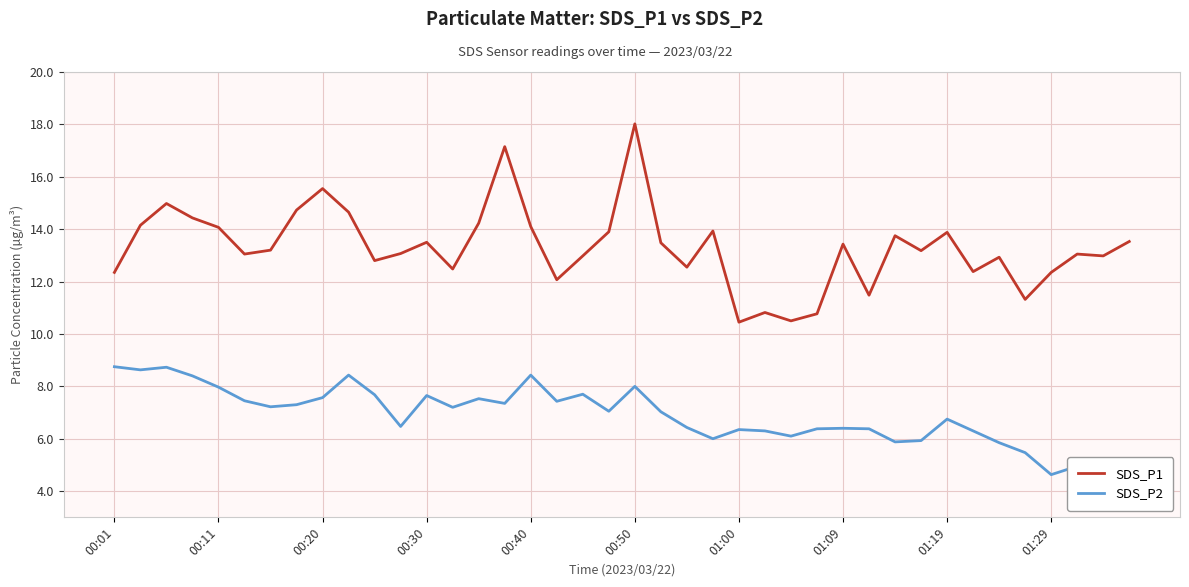

Count the number of data series in this chart.

2